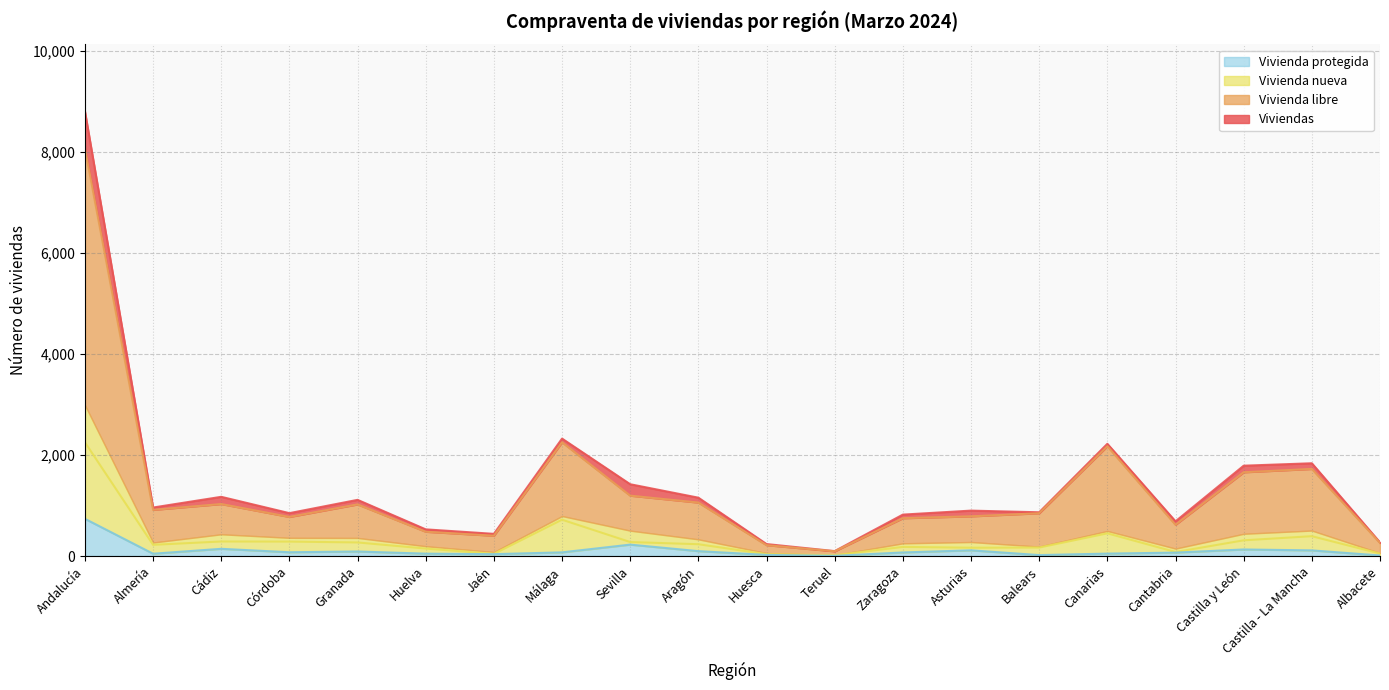

At which category does Vivienda nueva reach its first local valley?

Almería